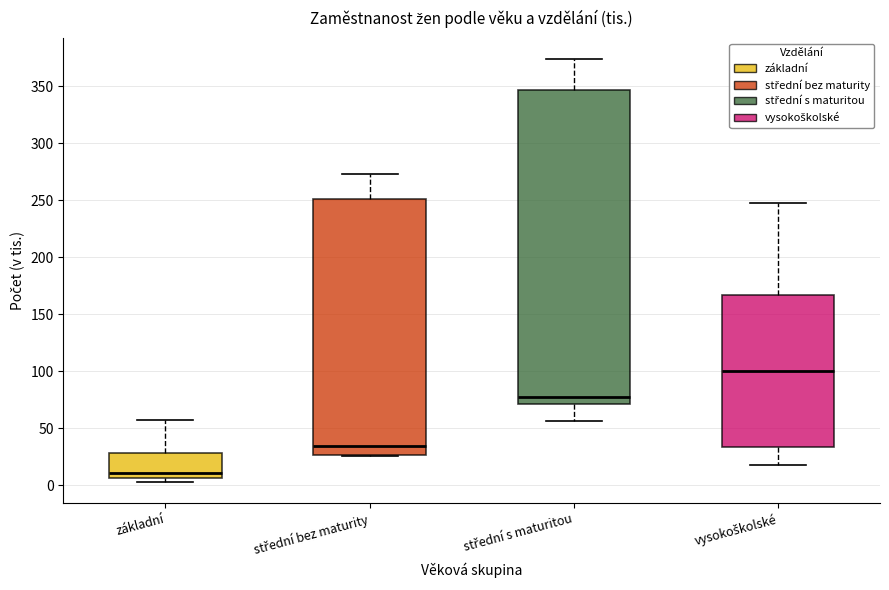

Which box is the tallest, from its lower edge to its upper edge?

střední s maturitou